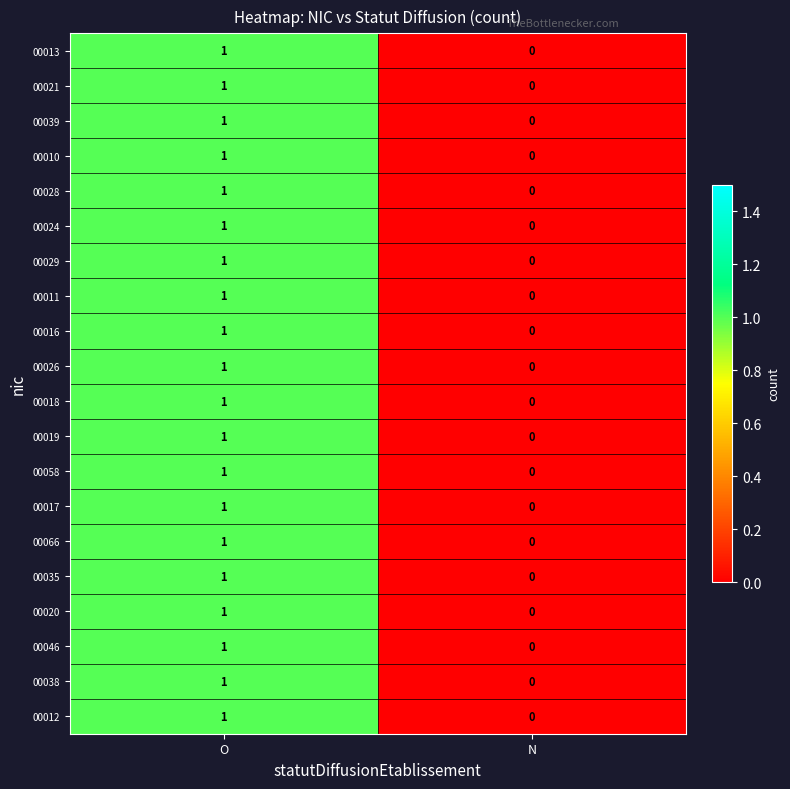

The value of 00039 at N is 1. True or false?

False